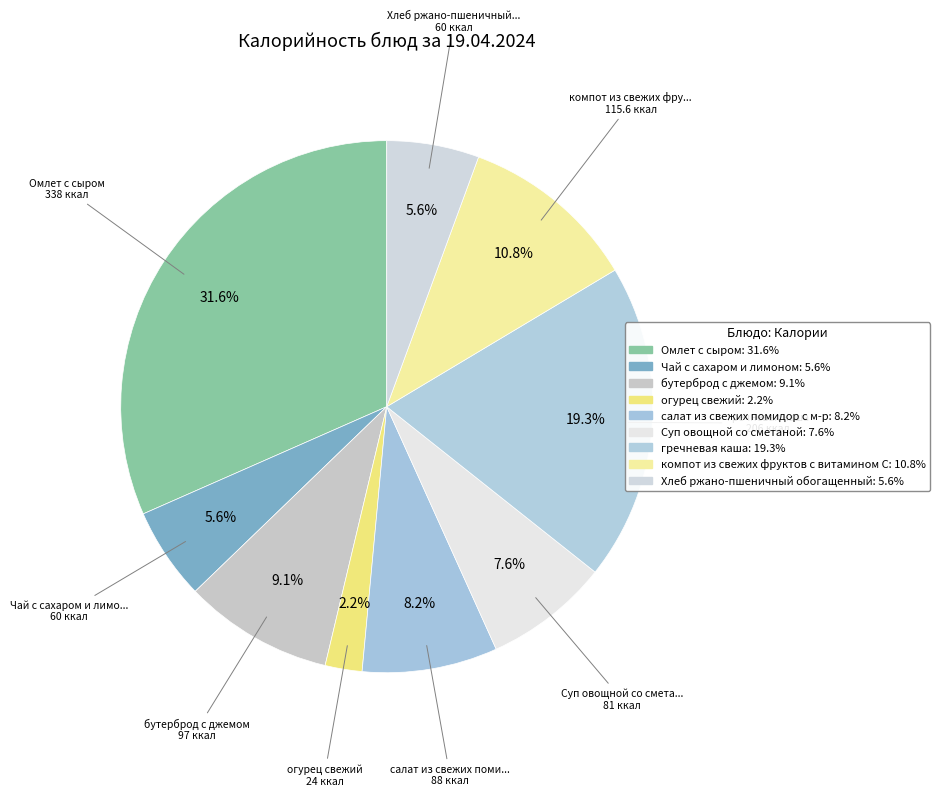

Is there a majority slice in this chart?

No